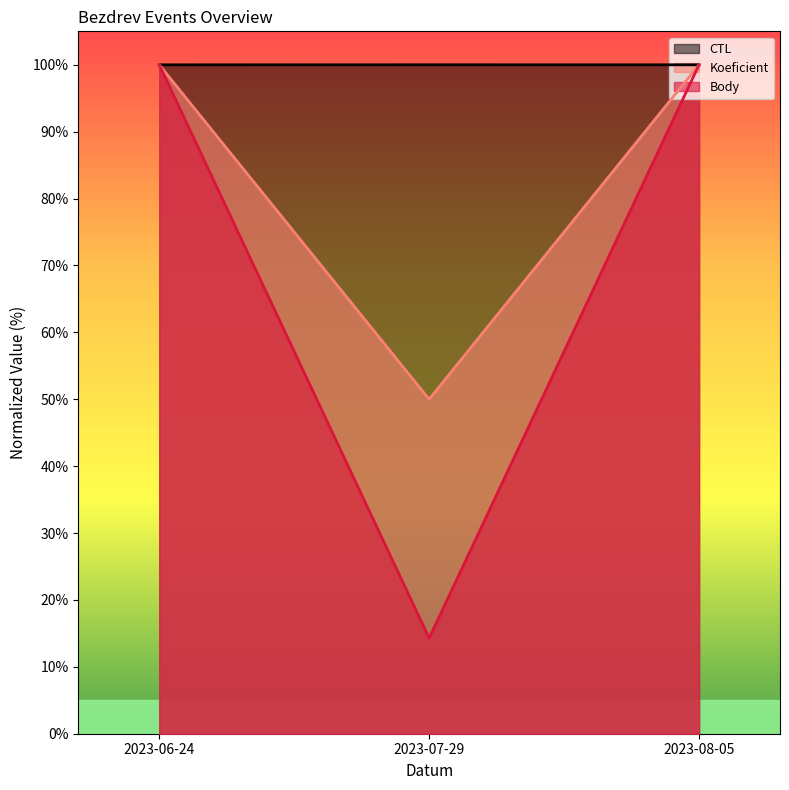

Where is Koeficient nearest to the value 75?

2023-06-24